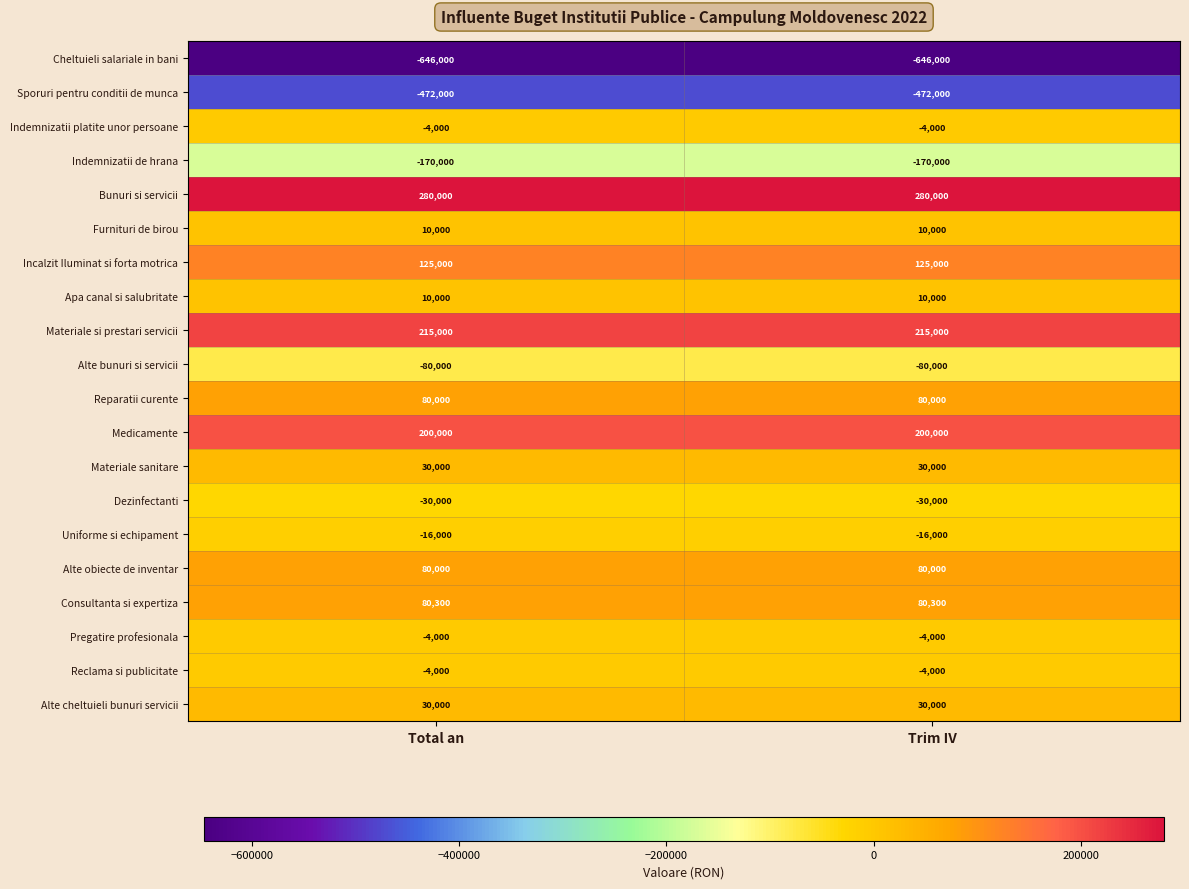

True or false: Reparatii curente has a value of 143217 at Total an.

False